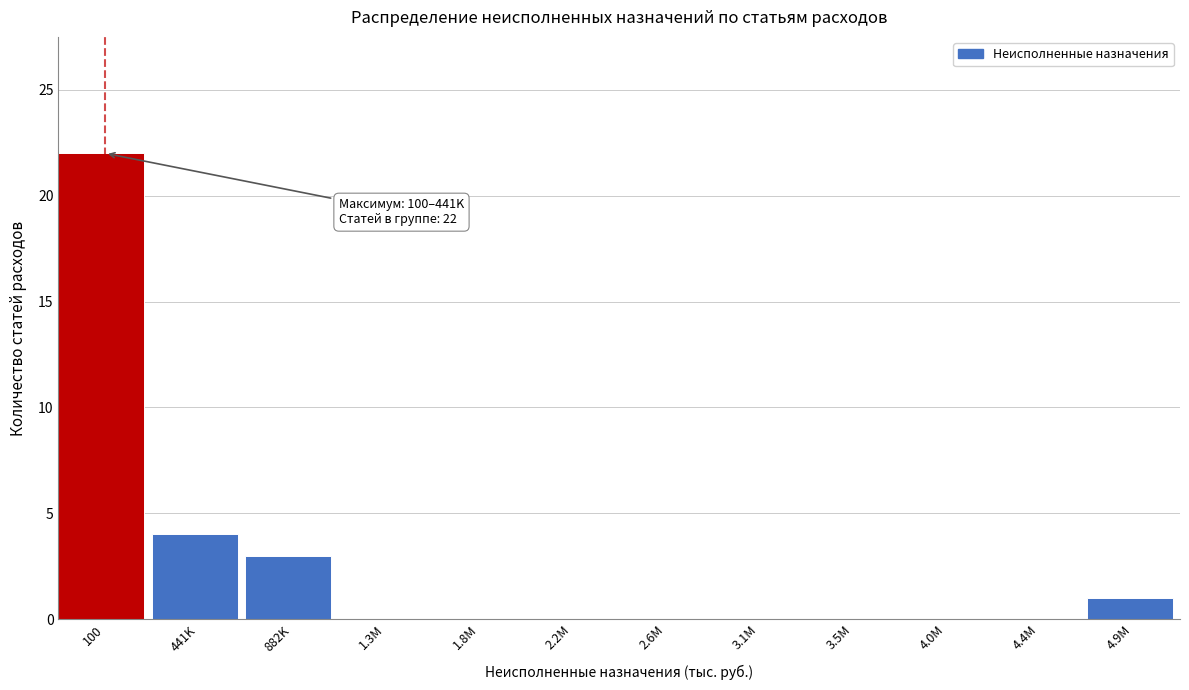

Reading right to left, extract all data points from this chart.

4.9M=1	4.4M=0	4.0M=0	3.5M=0	3.1M=0	2.6M=0	2.2M=0	1.8M=0	1.3M=0	882K=3	441K=4	100=22